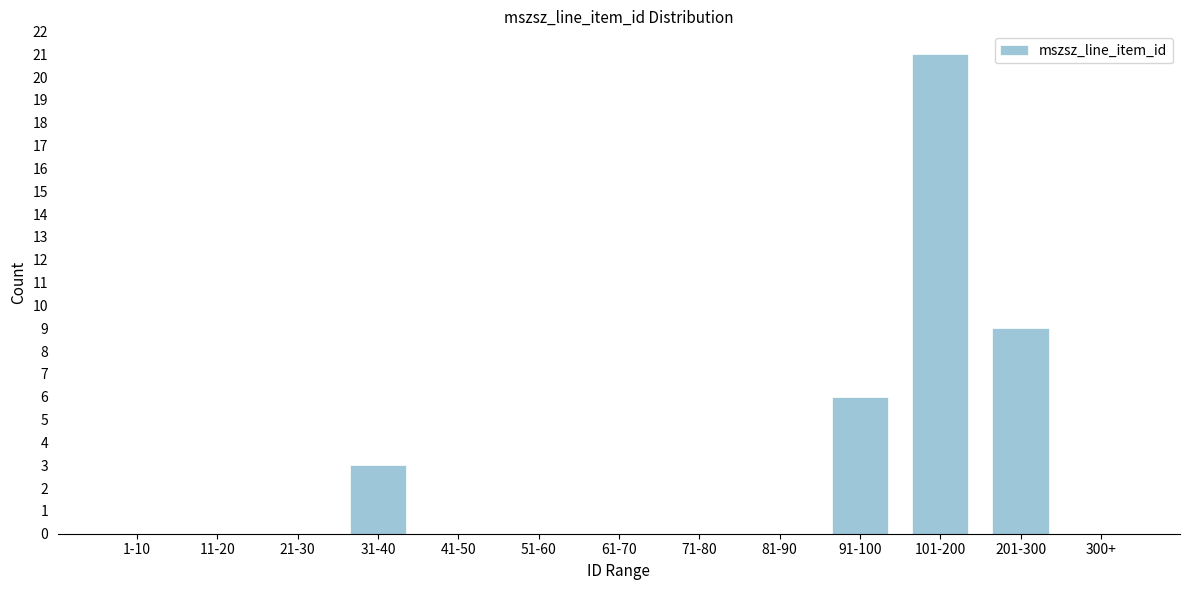

Reading left to right, what are all the values shown in this chart?

1-10=0	11-20=0	21-30=0	31-40=3	41-50=0	51-60=0	61-70=0	71-80=0	81-90=0	91-100=6	101-200=21	201-300=9	300+=0